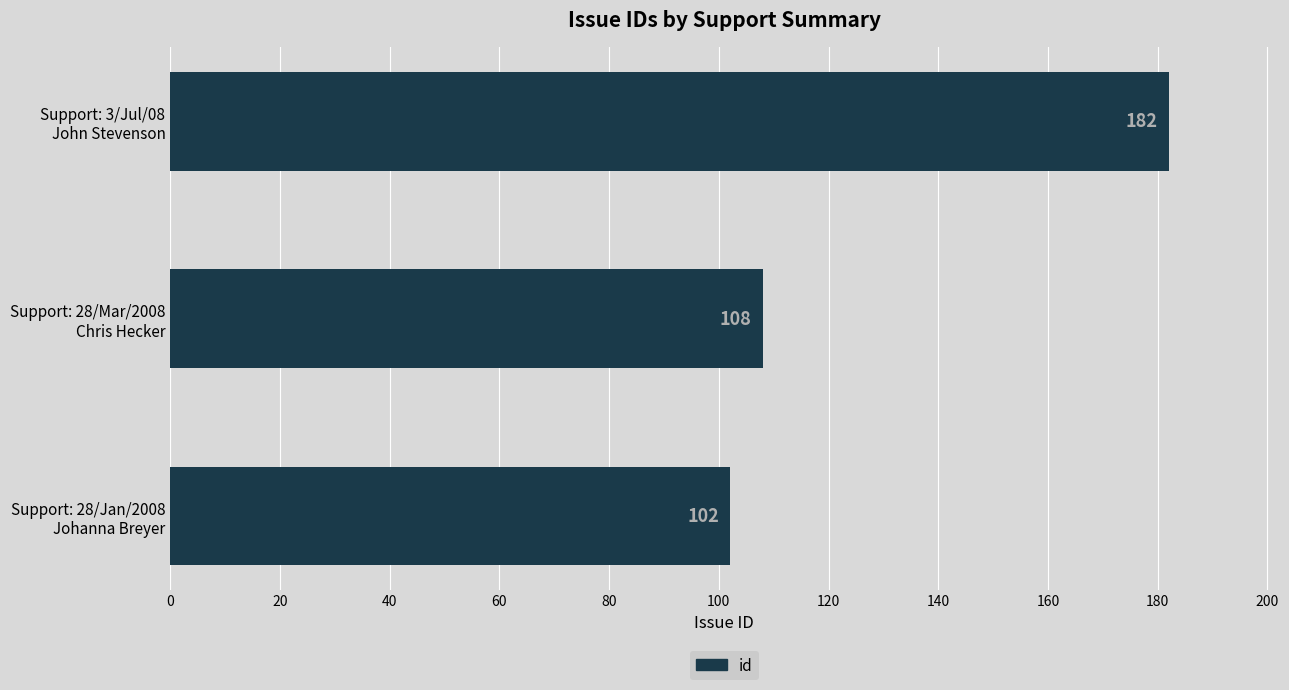

List the labels in order of value, largest first.

Support: 3/Jul/08
John Stevenson, Support: 28/Mar/2008
Chris Hecker, Support: 28/Jan/2008
Johanna Breyer